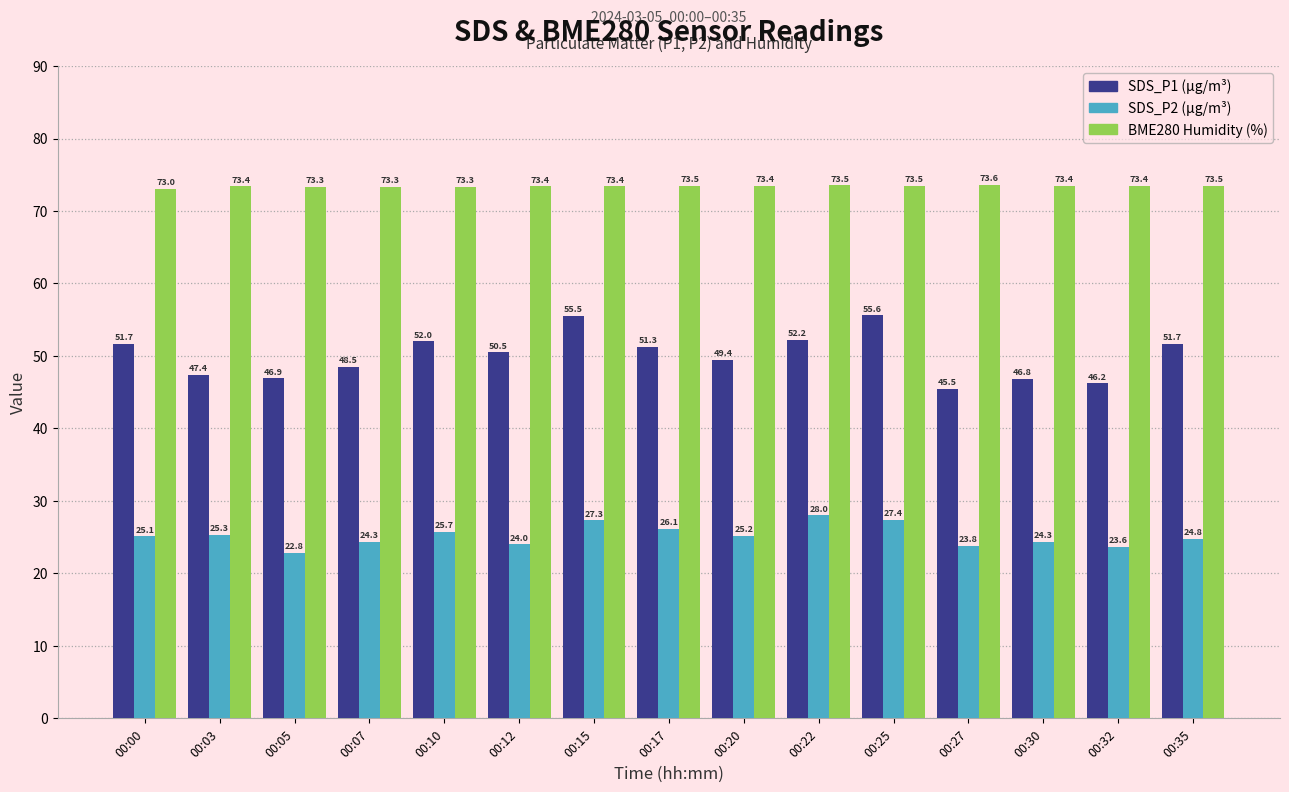

What is the difference between the highest and lowest values at 00:05?

50.5